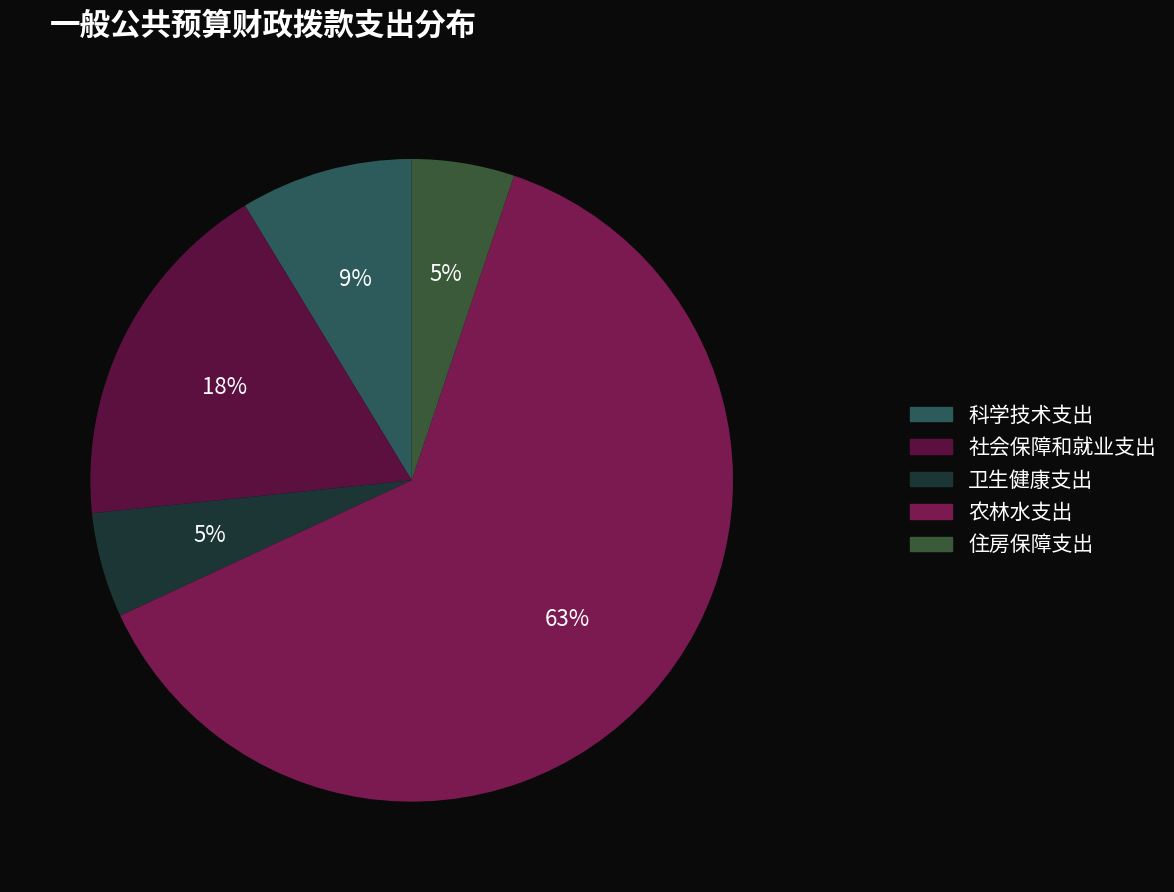

Combined, do 住房保障支出 and 社会保障和就业支出 account for over 50%?

No